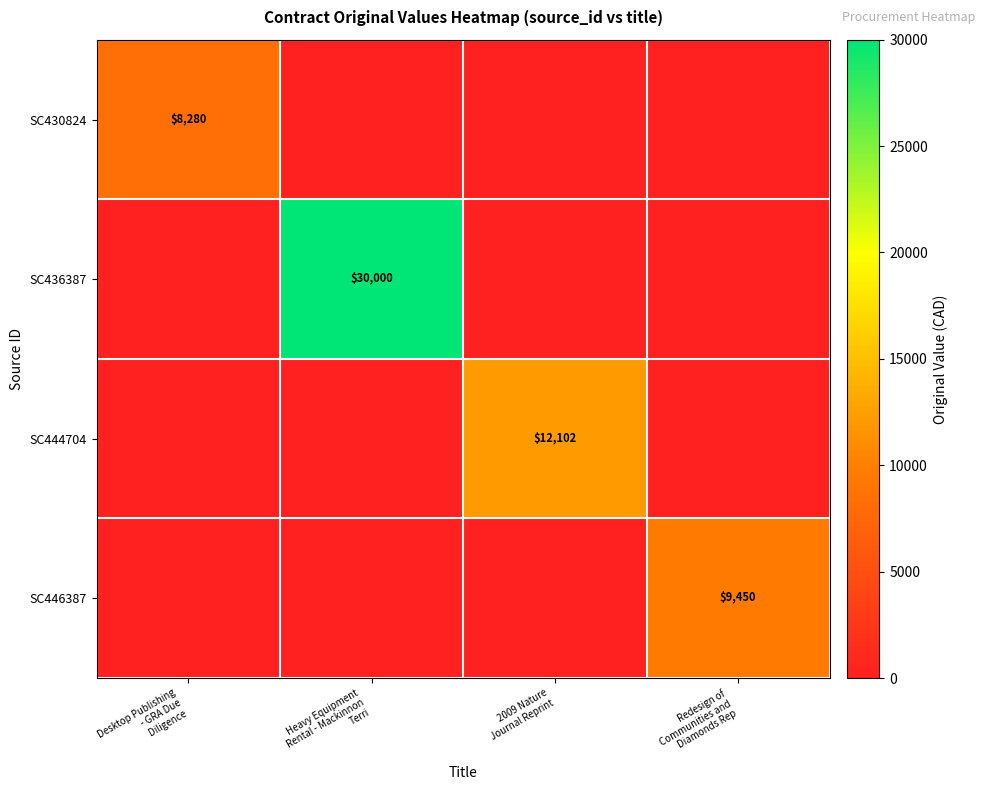

At which category does the chart reach its minimum across all series?

Heavy Equipment
Rental - Mackinnon
Terri